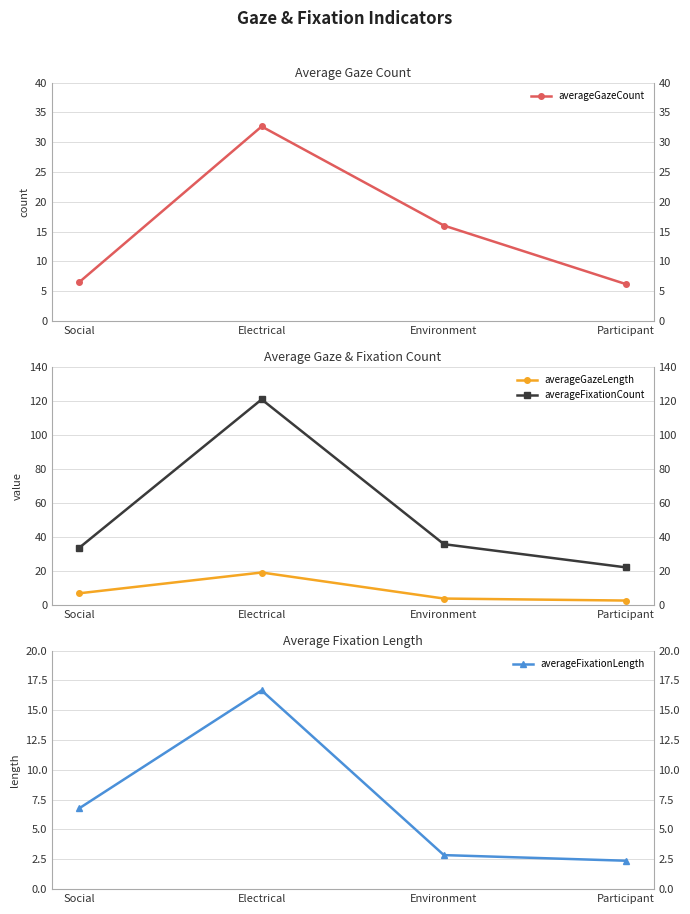

Rank the series by their maximum value, from highest to lowest.

averageFixationCount, averageGazeCount, averageGazeLength, averageFixationLength